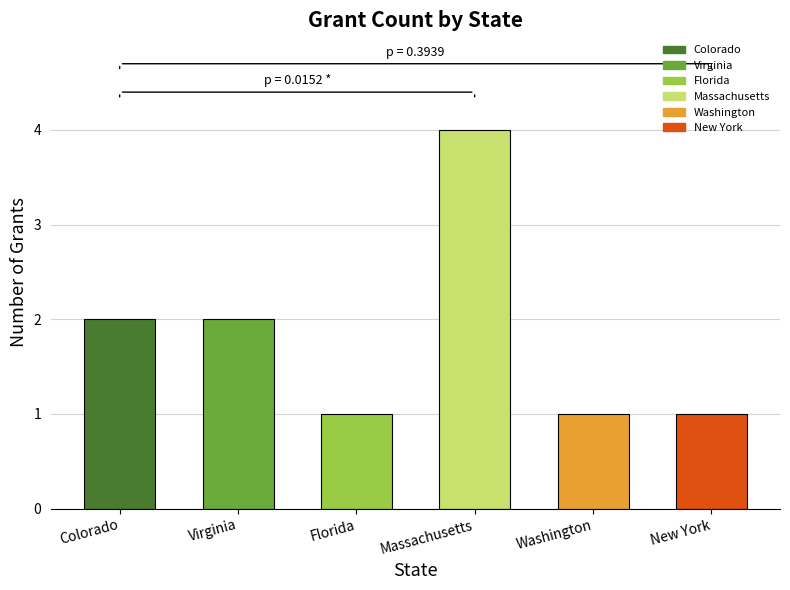

Reading left to right, what are all the values shown in this chart?

Colorado=2	Virginia=2	Florida=1	Massachusetts=4	Washington=1	New York=1